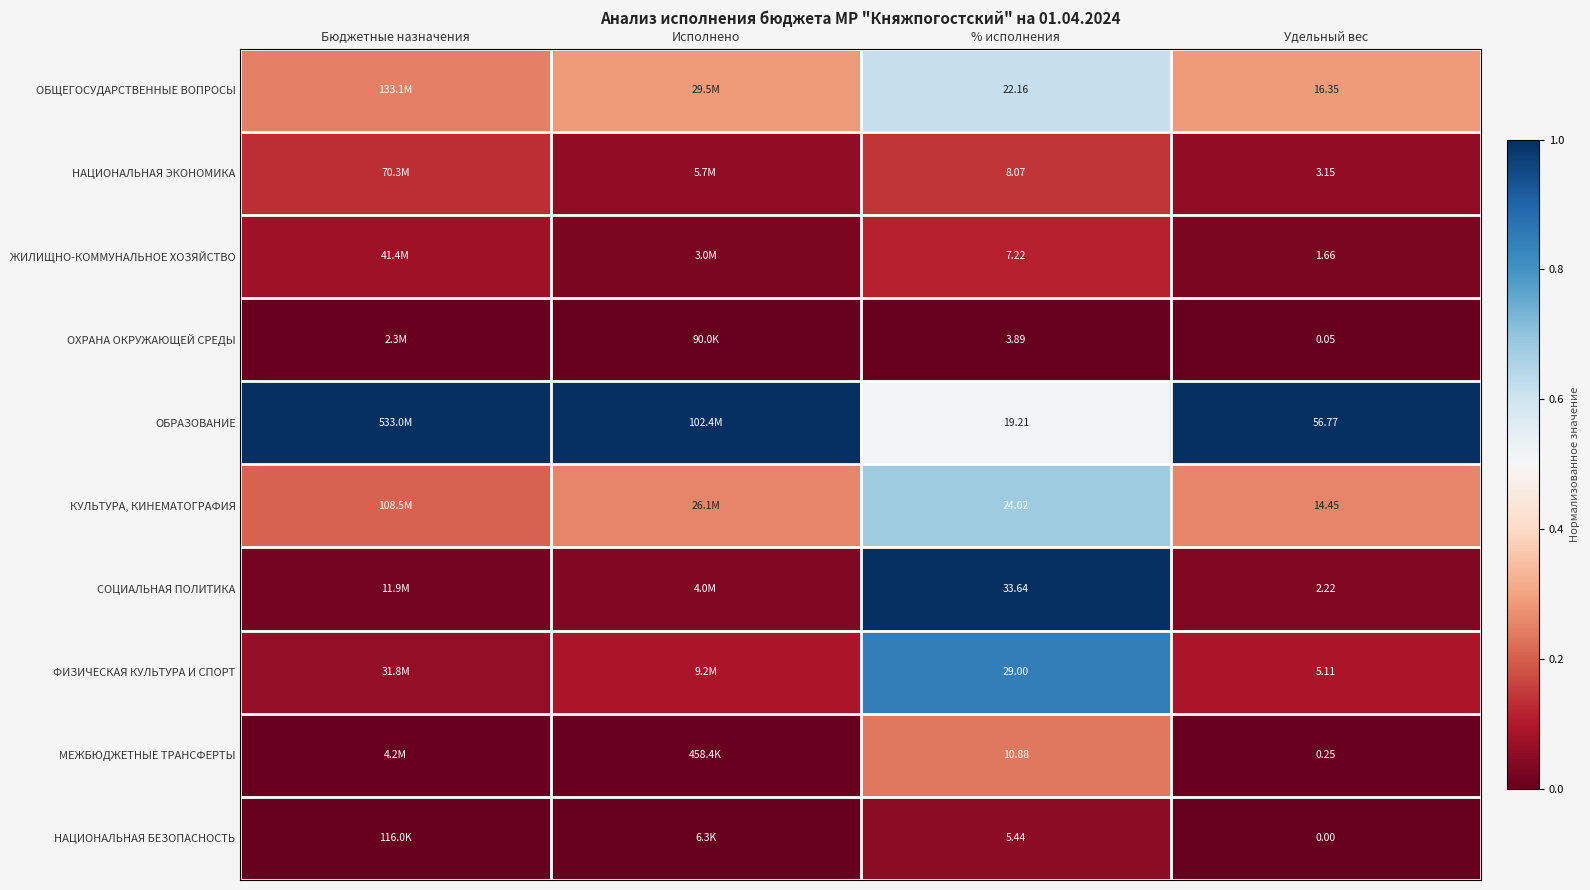

What is the difference between the highest and lowest values at Бюджетные назначения?

1.0